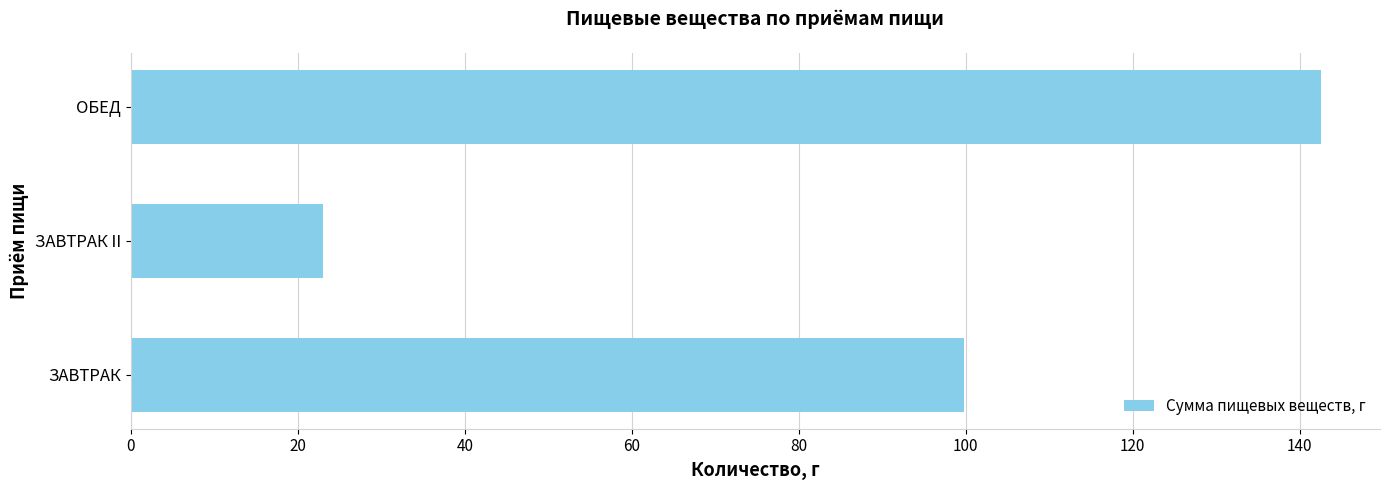

Where is the data nearest to the value 82?

ЗАВТРАК